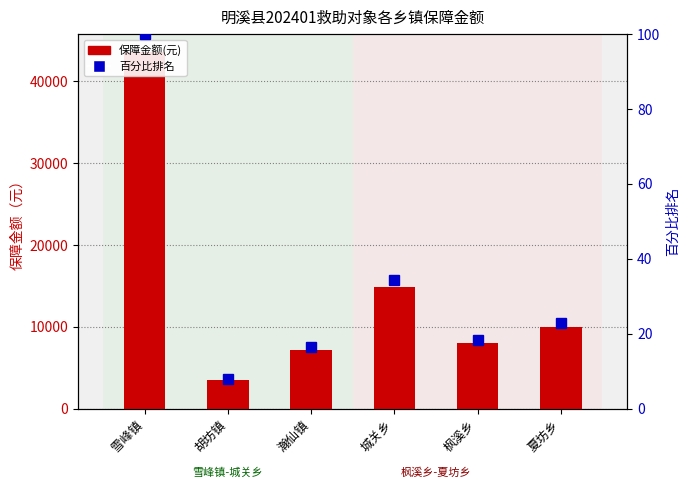

What is the label of the 4th bar from the right?

瀚仙镇